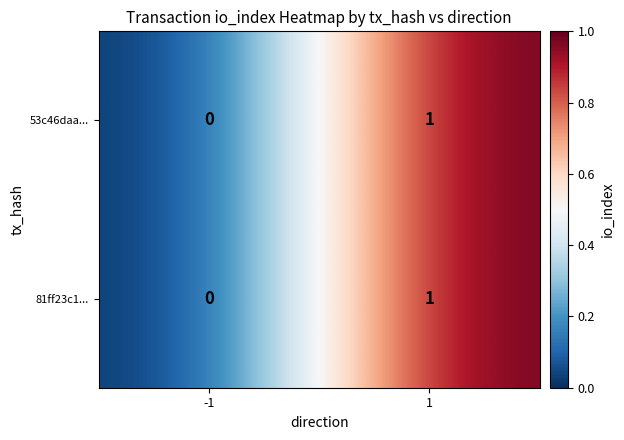

The value of 53c46daa... at -1 is -1. True or false?

False